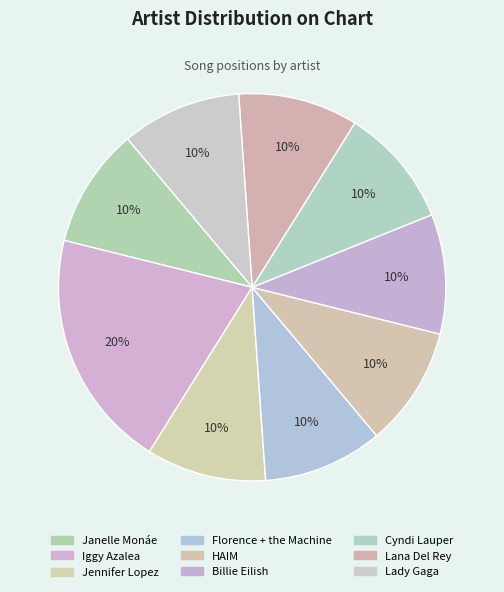

Approximately how many times larger is the value at Lady Gaga compared to Florence + the Machine?

1.0